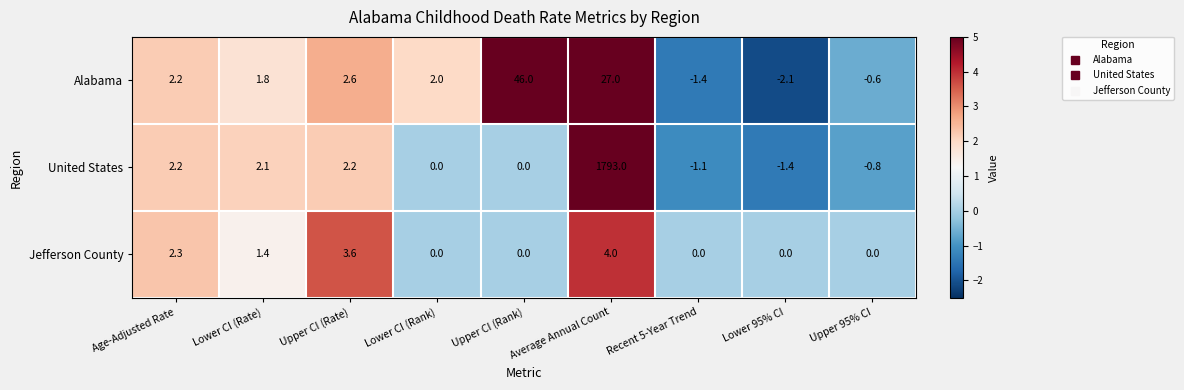

At which label does United States reach its minimum?

Lower 95% CI